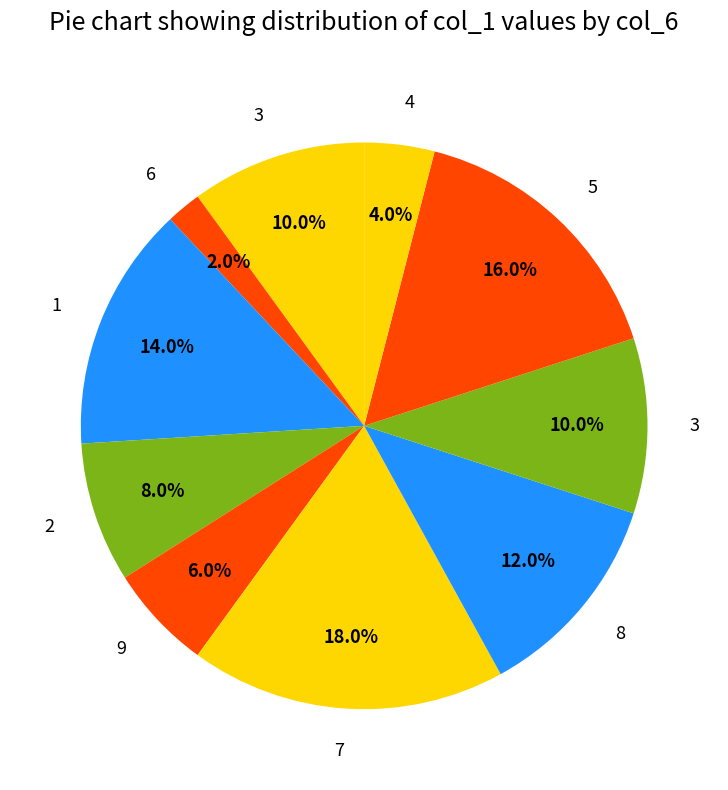

Count the number of slices in the pie.

10